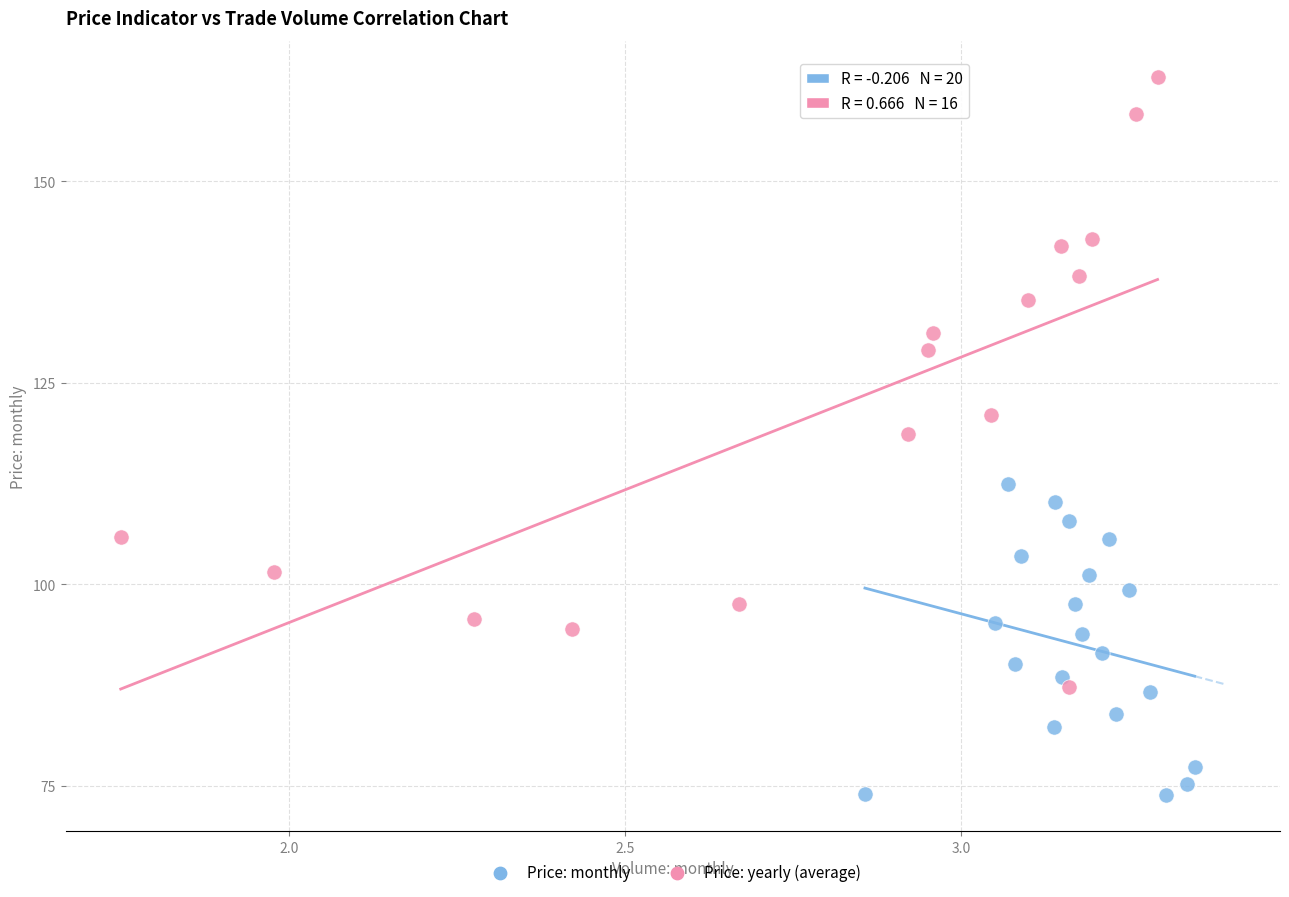

Which series reaches the maximum Y coordinate?

Price: yearly (average)